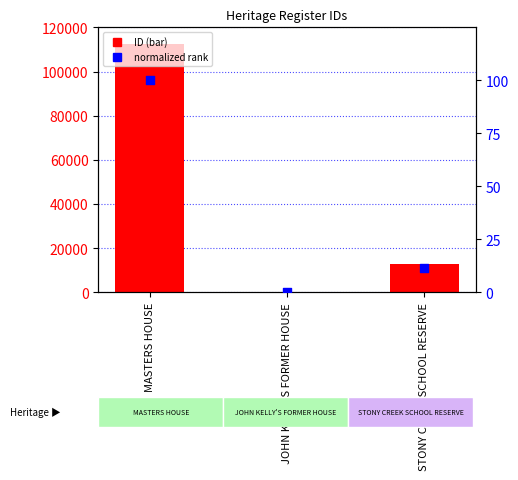

Which series reaches the maximum Y coordinate?

ID